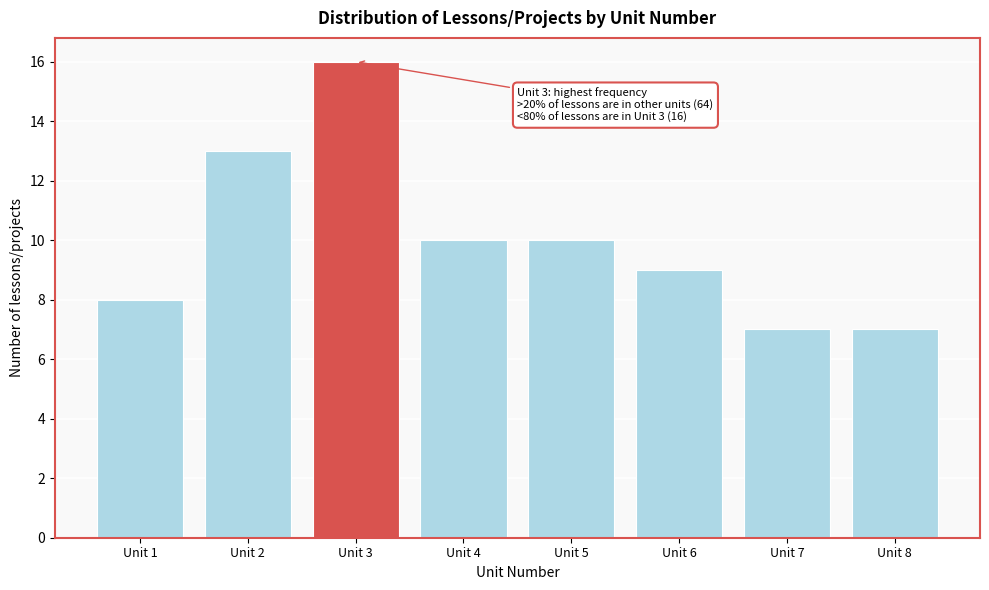

Reading left to right, transcribe all the data shown in this chart.

Unit 1=8	Unit 2=13	Unit 3=16	Unit 4=10	Unit 5=10	Unit 6=9	Unit 7=7	Unit 8=7